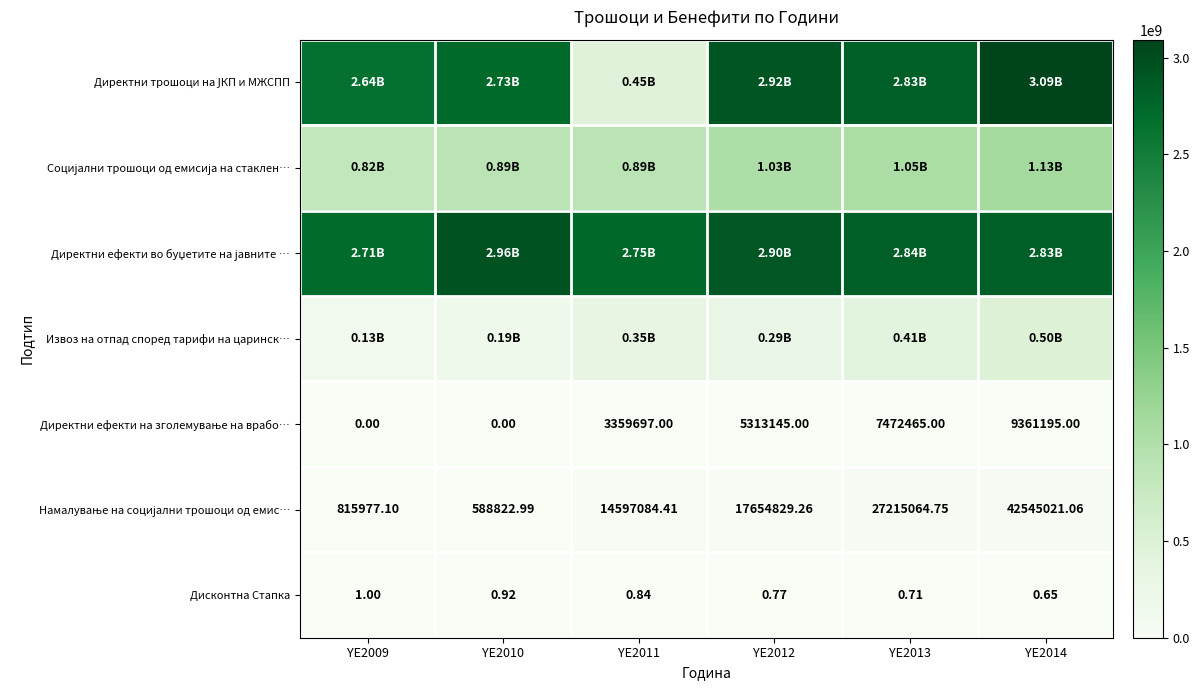

Read the Директни ефекти во буџетите на јавните … value at YE2014.

2830998609.0